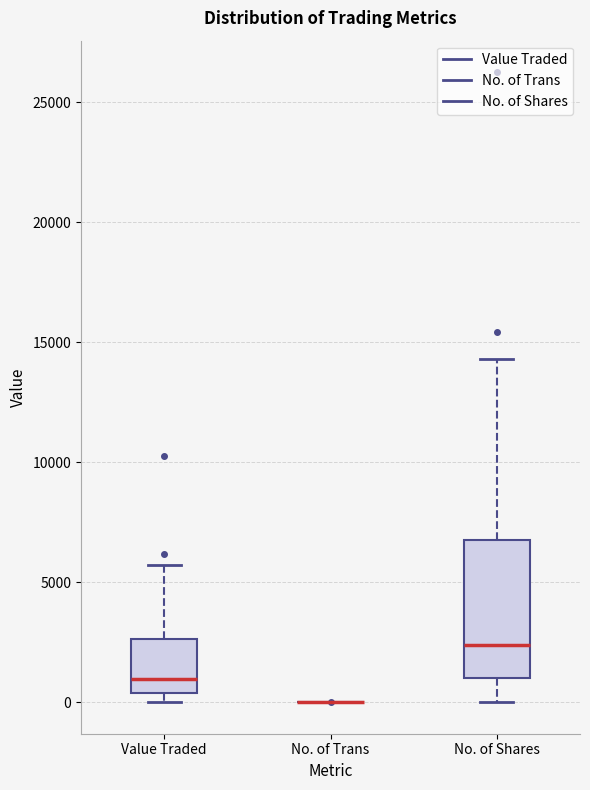

Reading left to right, transcribe this box plot: for each box, give where its median line is, the range the box spans, and where its two whiskers end, as read against the y-axis. The values are not printed on the chart, so give them approximately, as read against the axis.

Value Traded: median 1000, box 500 to 2500, whiskers 0 to 5500
No. of Trans: box collapsed to a line at 0, whiskers 0 to 0
No. of Shares: median 2500, box 1000 to 7000, whiskers 0 to 14500